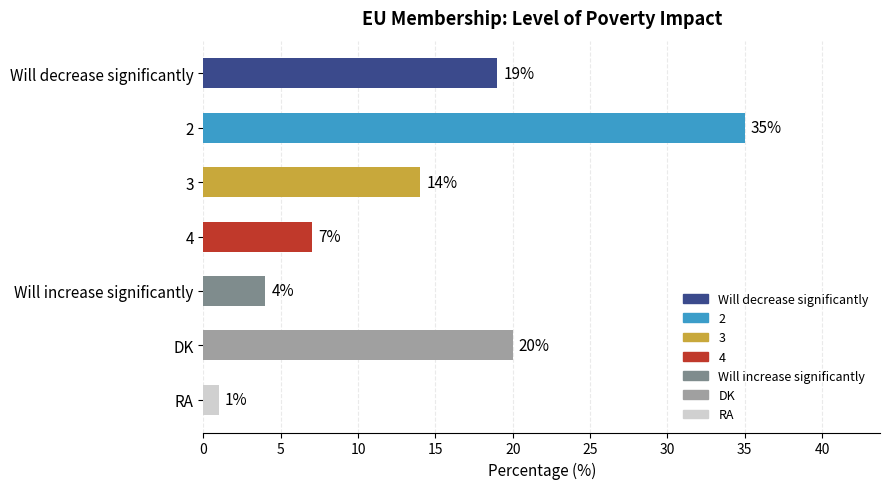

What is the minimum value shown in the chart?

1